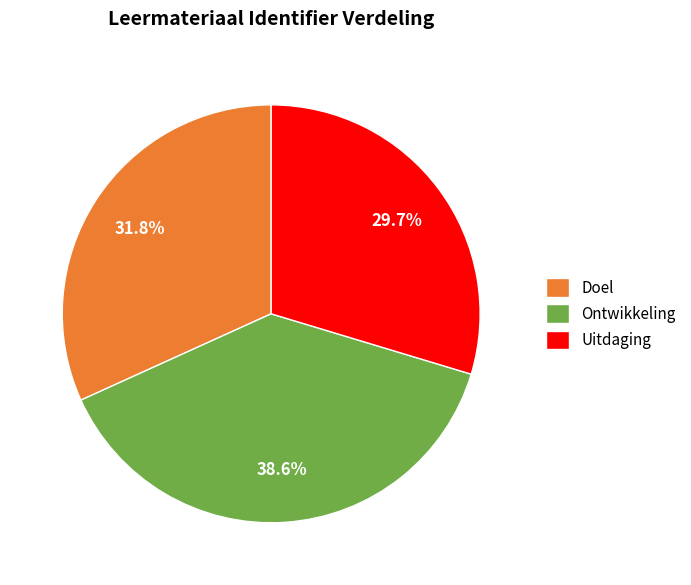

Which slice is the largest?

Ontwikkeling